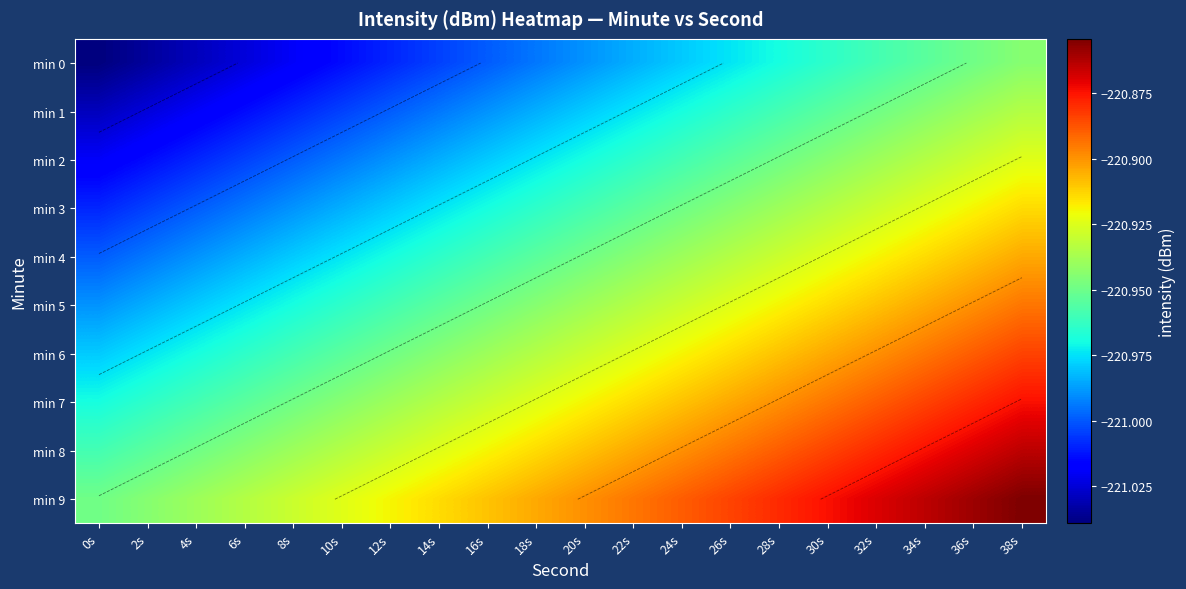

Which series has the widest spread of values?

min 0